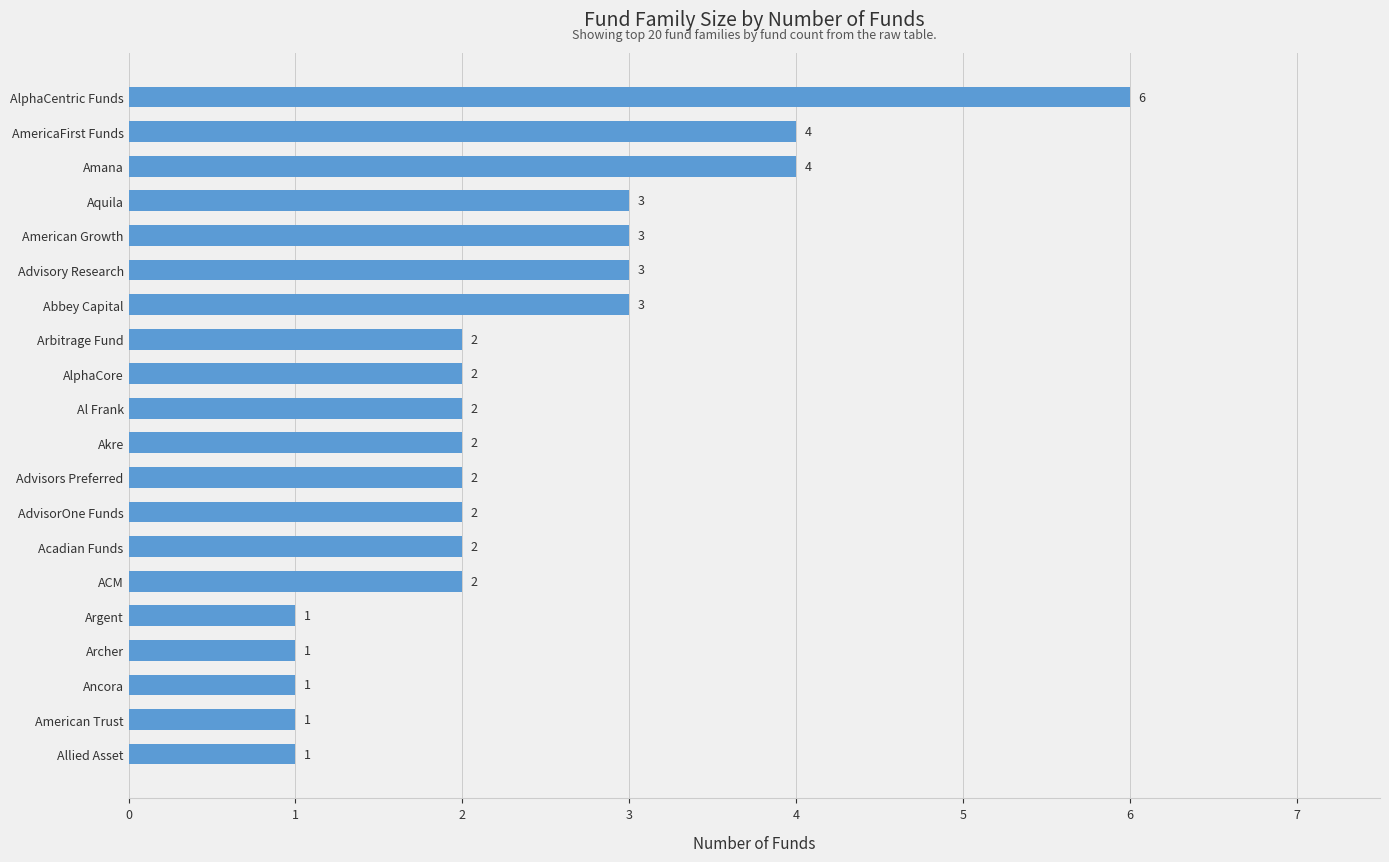

How many values are between 2 and 3?

12